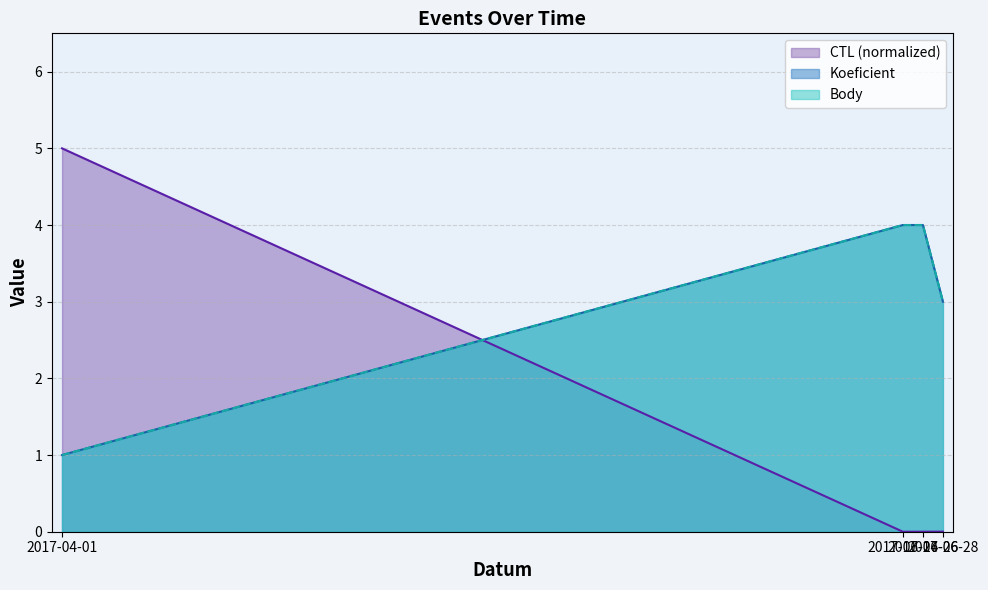

The Body series shows 1.0 at 2017-04-01. True or false?

True